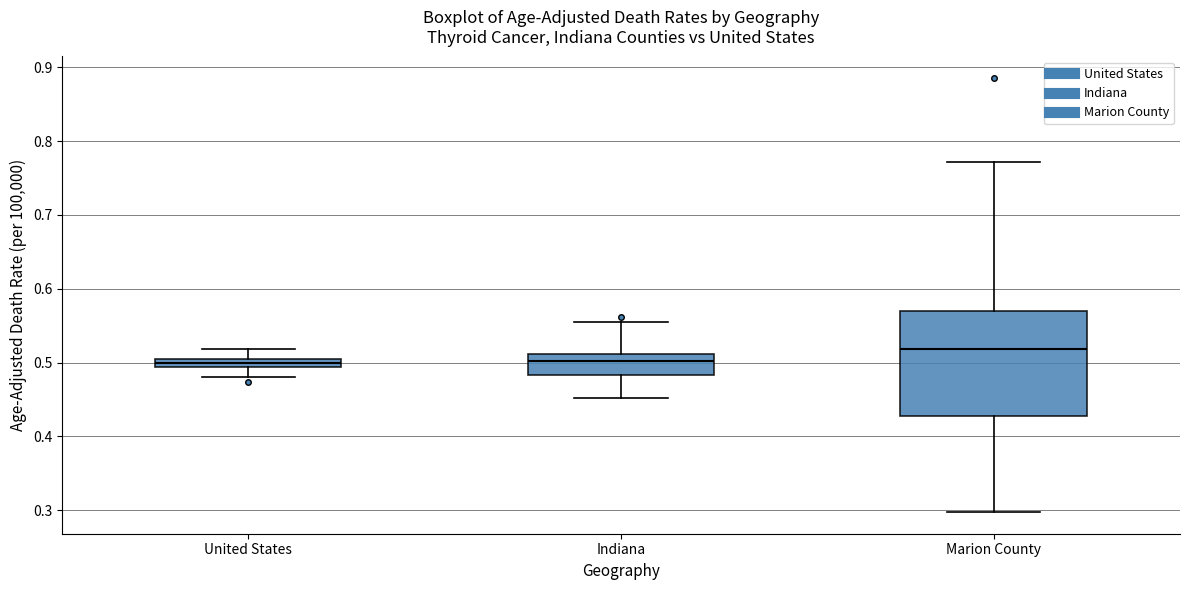

Which box has the highest median line?

Marion County